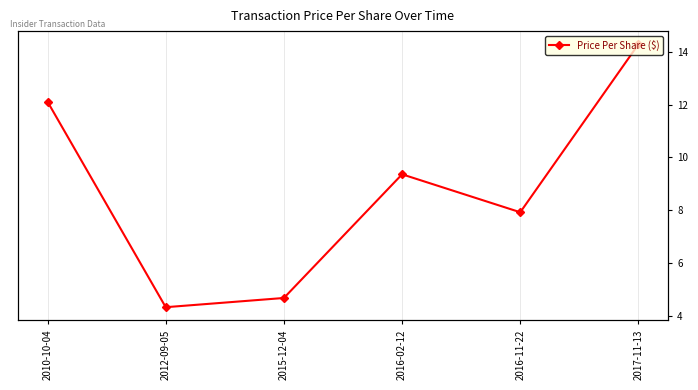

Where is the first local minimum?

2012-09-05